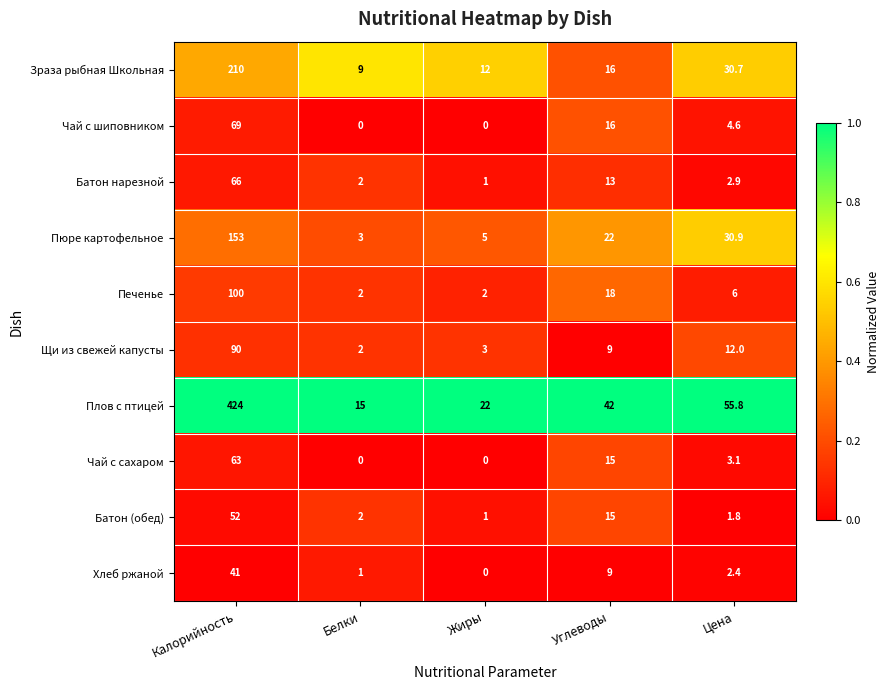

Rank the series at Цена from highest to lowest value.

Плов с птицей, Пюре картофельное, Зраза рыбная Школьная, Щи из свежей капусты, Печенье, Чай с шиповником, Чай с сахаром, Батон нарезной, Хлеб ржаной, Батон (обед)